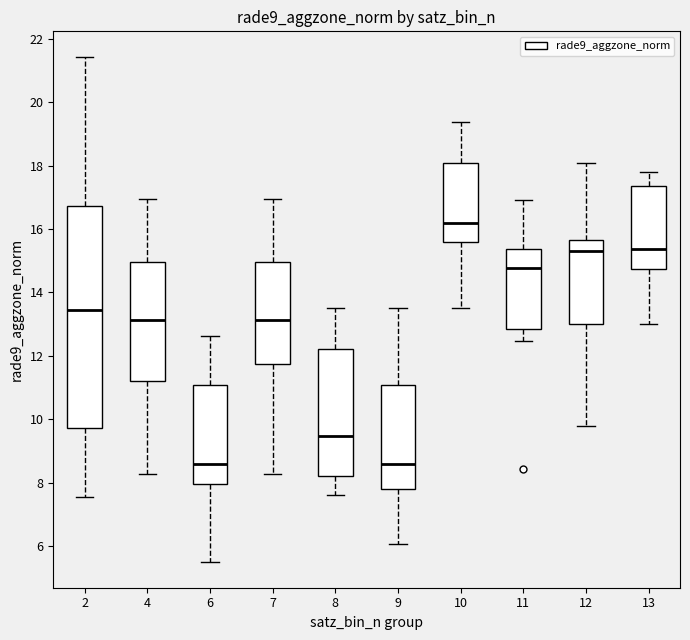

Reading left to right, transcribe this box plot: for each box, give where its median line is, the range the box spans, and where its two whiskers end, as read against the y-axis. The values are not printed on the chart, so give them approximately, as read against the axis.

2: median 13.4, box 9.8 to 16.8, whiskers 7.6 to 21.4
4: median 13.2, box 11.2 to 15.0, whiskers 8.2 to 17.0
6: median 8.6, box 8.0 to 11.0, whiskers 5.4 to 12.6
7: median 13.2, box 11.8 to 15.0, whiskers 8.2 to 17.0
8: median 9.4, box 8.2 to 12.2, whiskers 7.6 to 13.6
9: median 8.6, box 7.8 to 11.0, whiskers 6.0 to 13.6
10: median 16.2, box 15.6 to 18.0, whiskers 13.6 to 19.4
11: median 14.8, box 12.8 to 15.4, whiskers 12.4 to 17.0
12: median 15.4, box 13.0 to 15.6, whiskers 9.8 to 18.0
13: median 15.4, box 14.8 to 17.4, whiskers 13.0 to 17.8